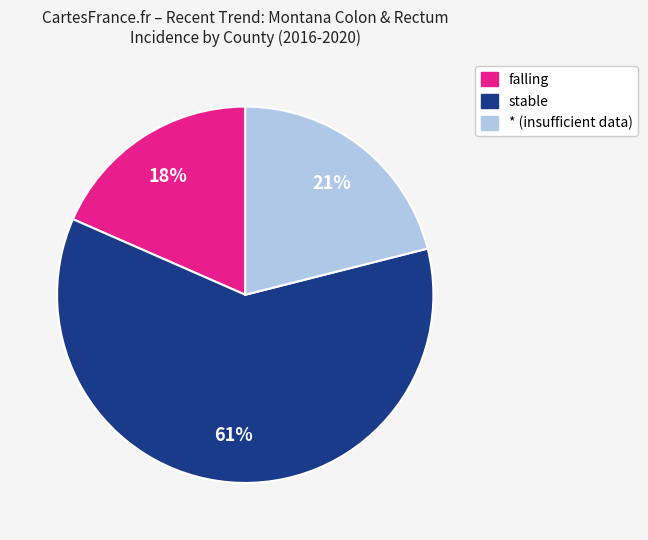

How many slices are in this pie chart?

3